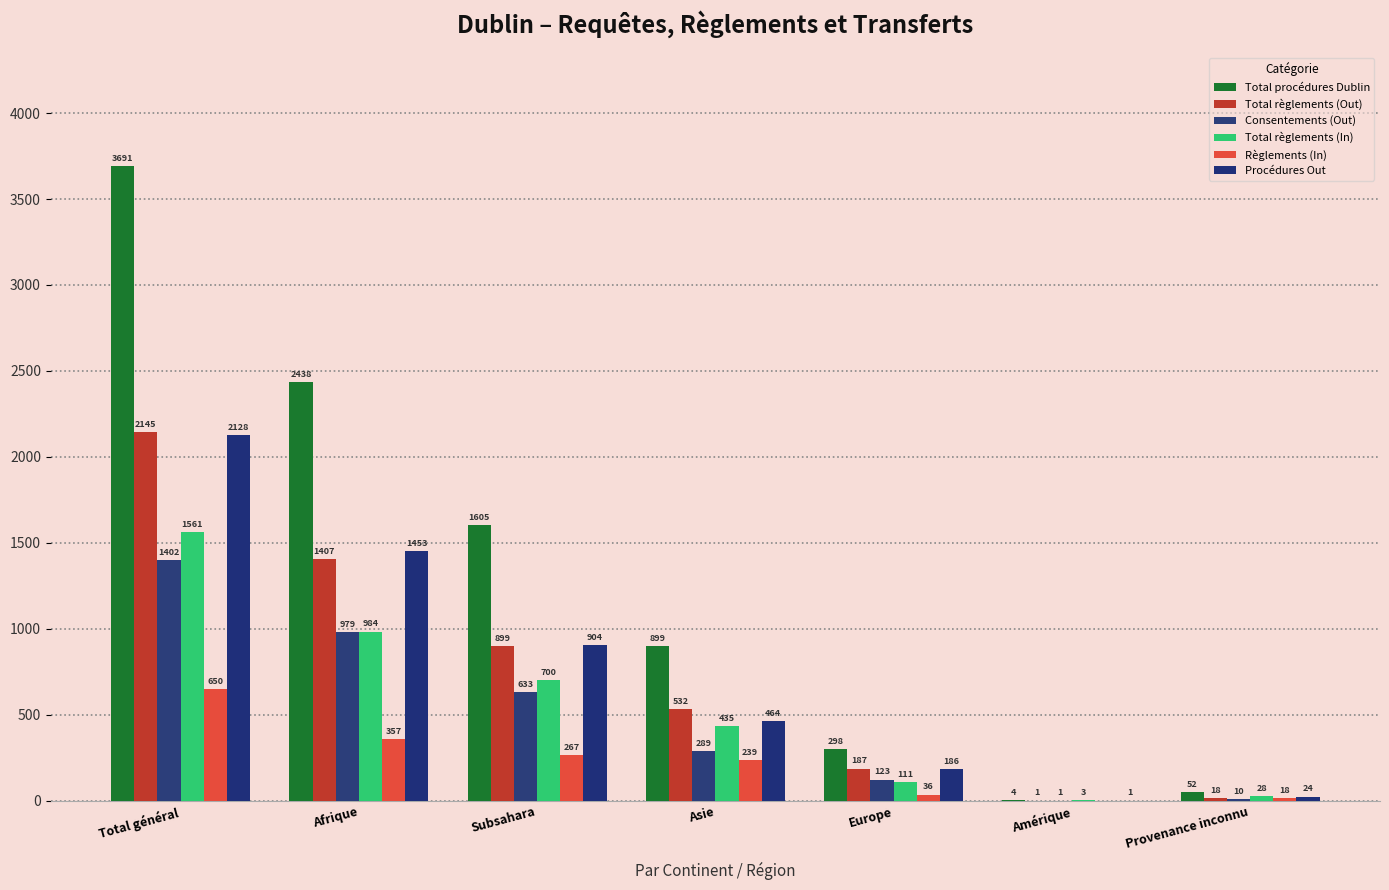

Are the bars horizontal?

No